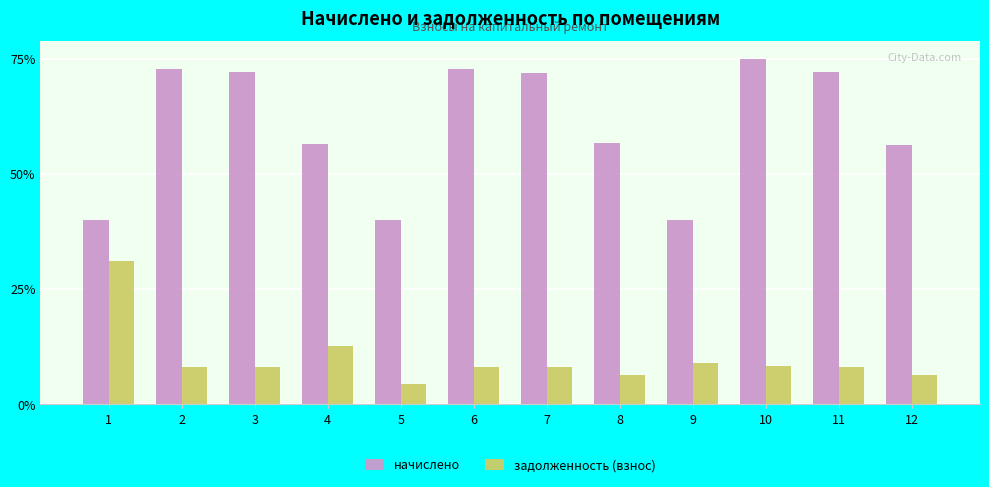

How many data points does each series have?

12